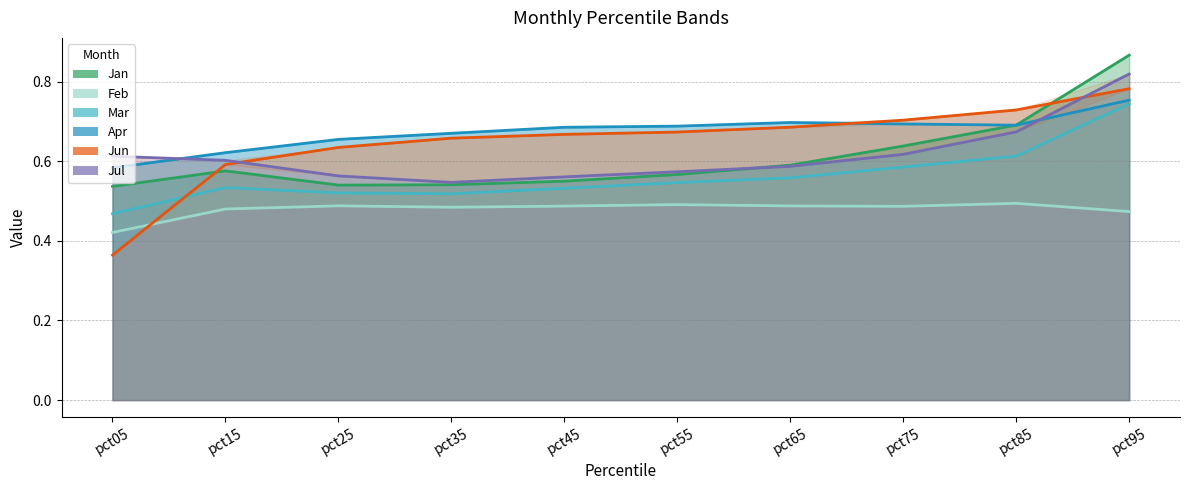

What is the maximum value shown in the chart?

0.9